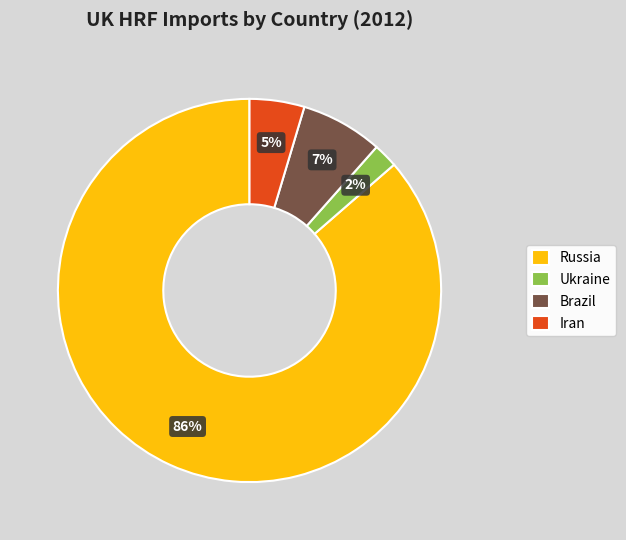

Between Russia and Ukraine, which is larger?

Russia